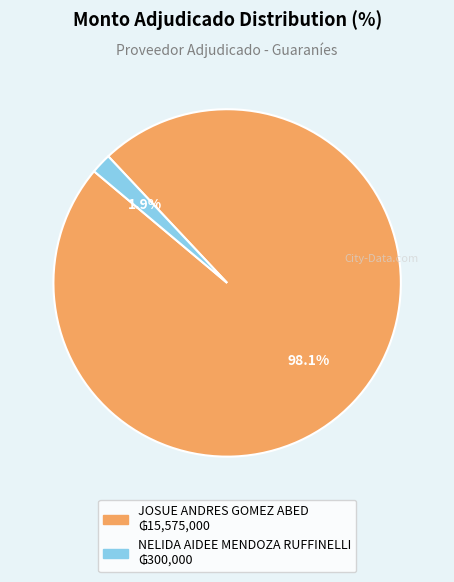

How much of the chart is everything except NELIDA AIDEE MENDOZA RUFFINELLI?

98.1%